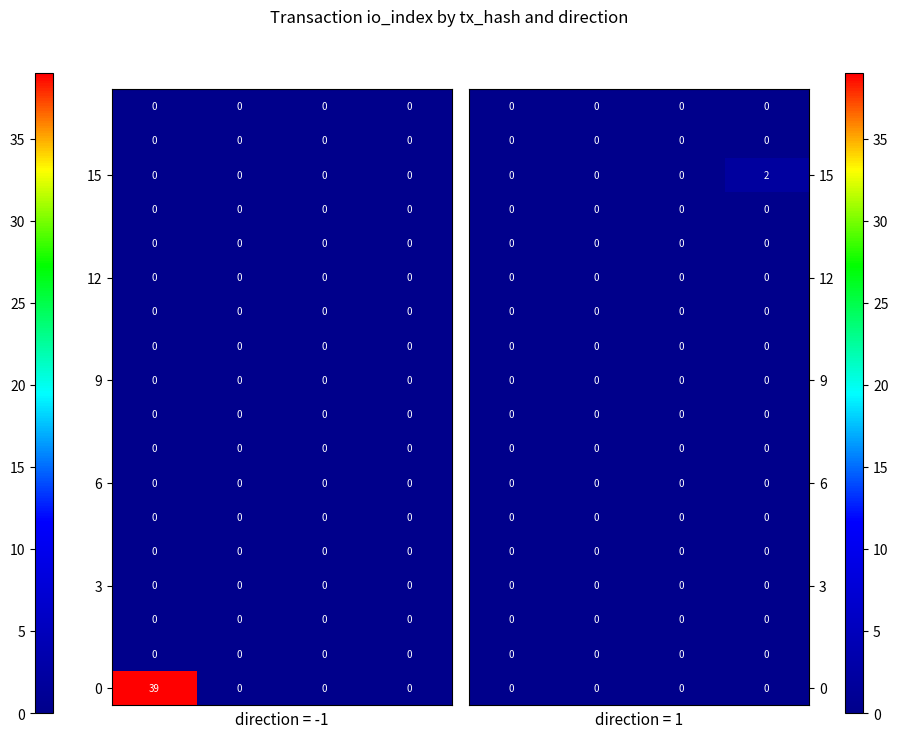

Between 1 and 0, which is larger?

1